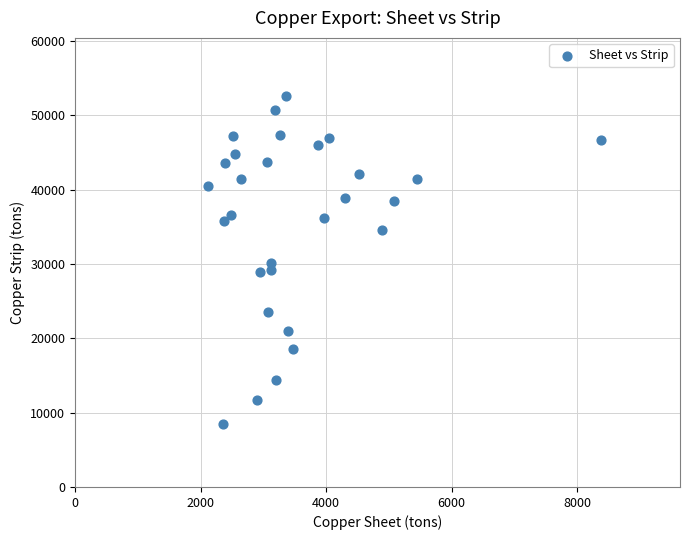

What is the range of Y values (max minus min)?

44074